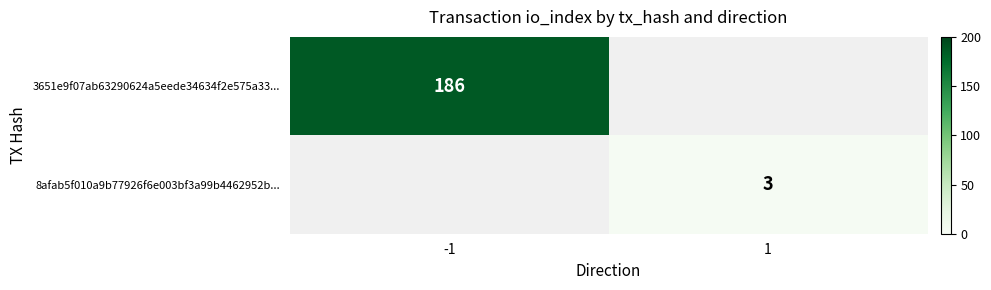

At how many categories does at least one series exceed 17?

1